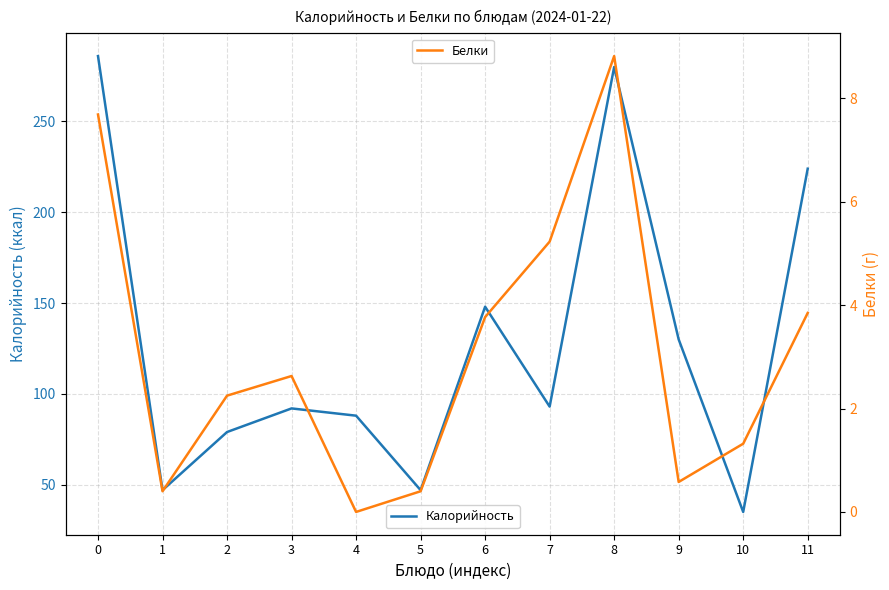

What is the total value across all series at 8?

288.8